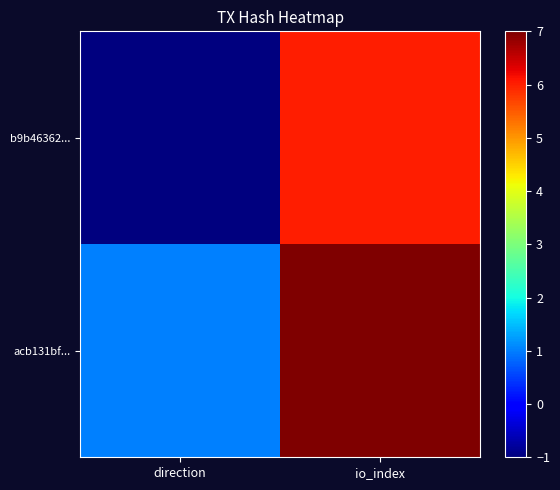

Count the number of categories in the chart.

2